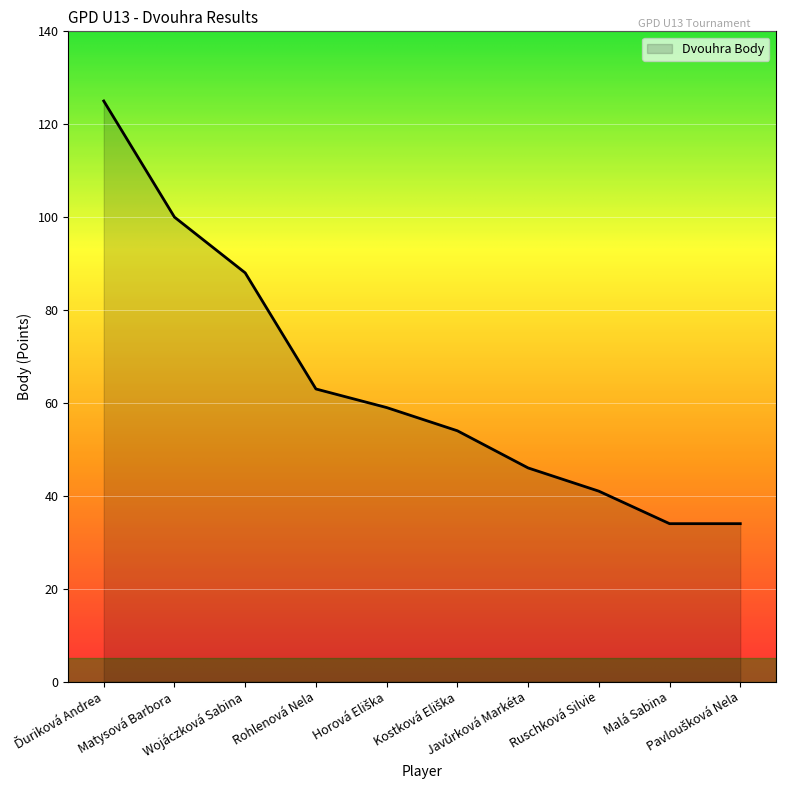

What is the change in value from Matysová Barbora to Malá Sabina?

-66